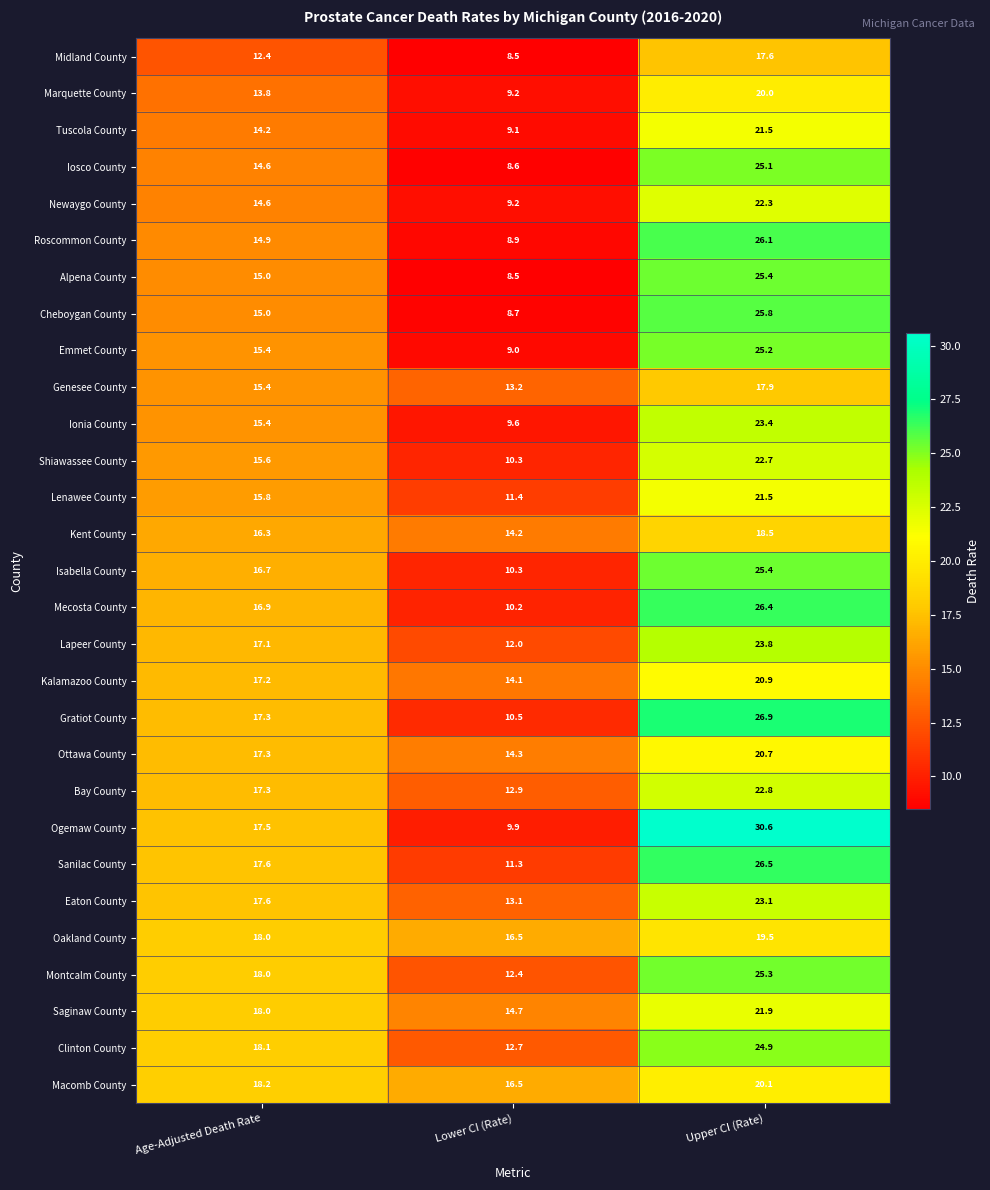

At which label does Isabella County reach its peak?

Upper CI (Rate)